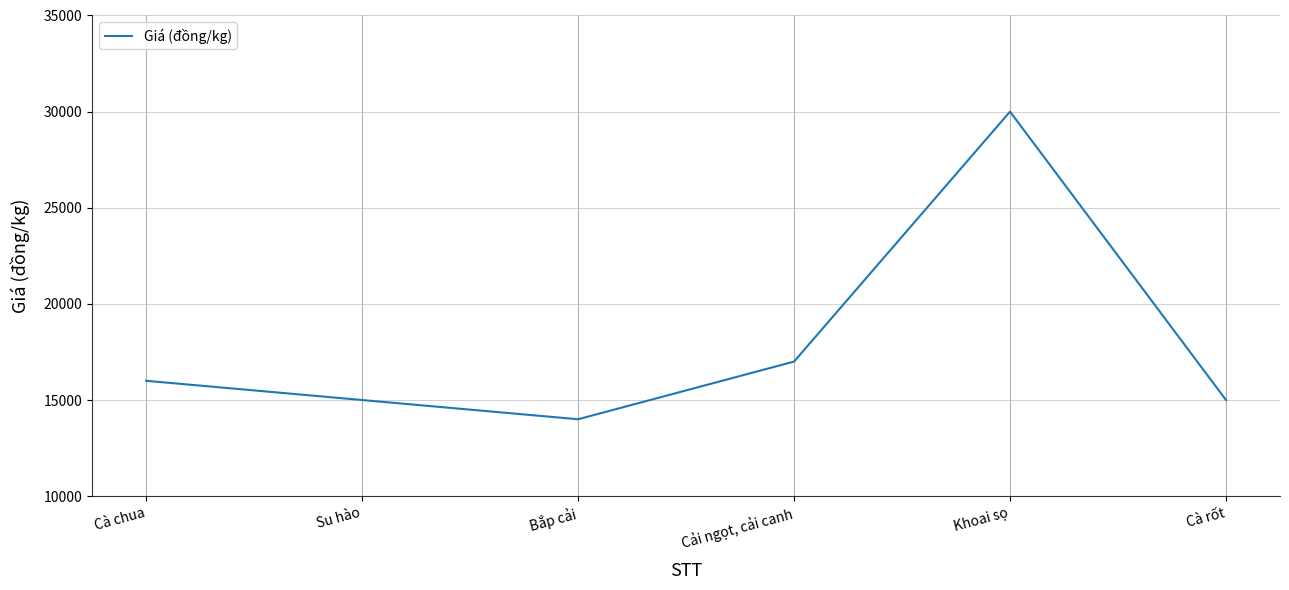

Does the chart have visible grid lines?

Yes